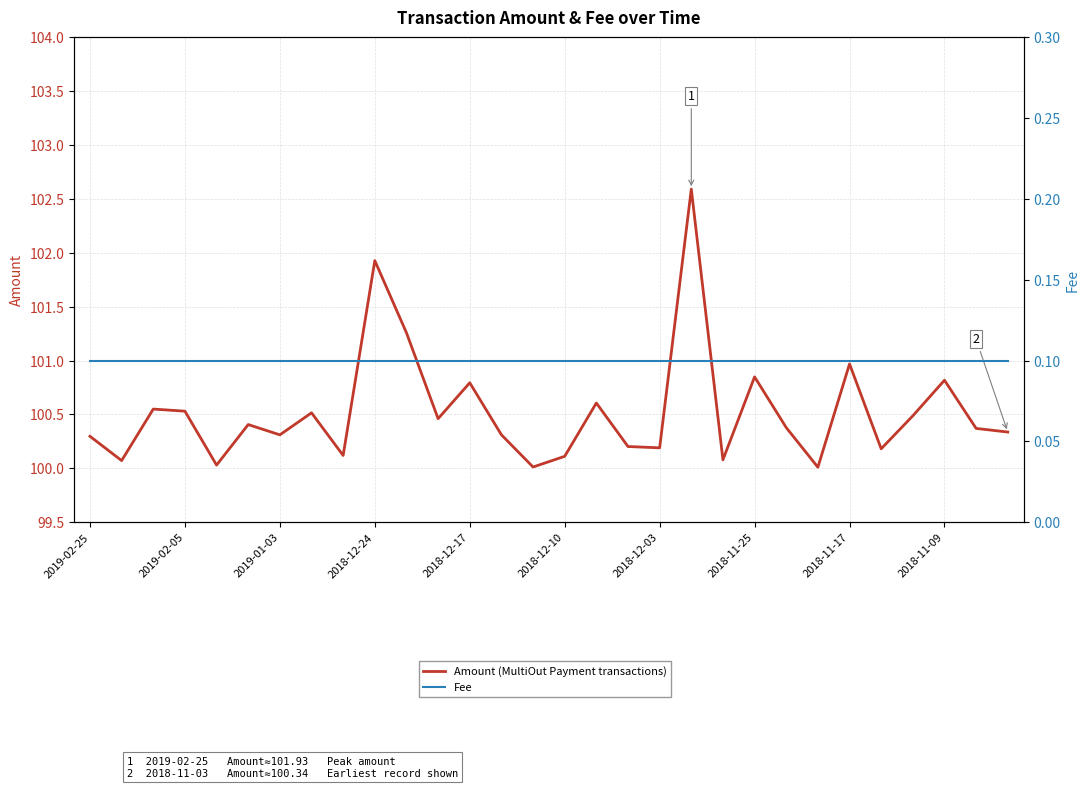

What is the minimum value for Amount (MultiOut Payment transactions)?

100.0